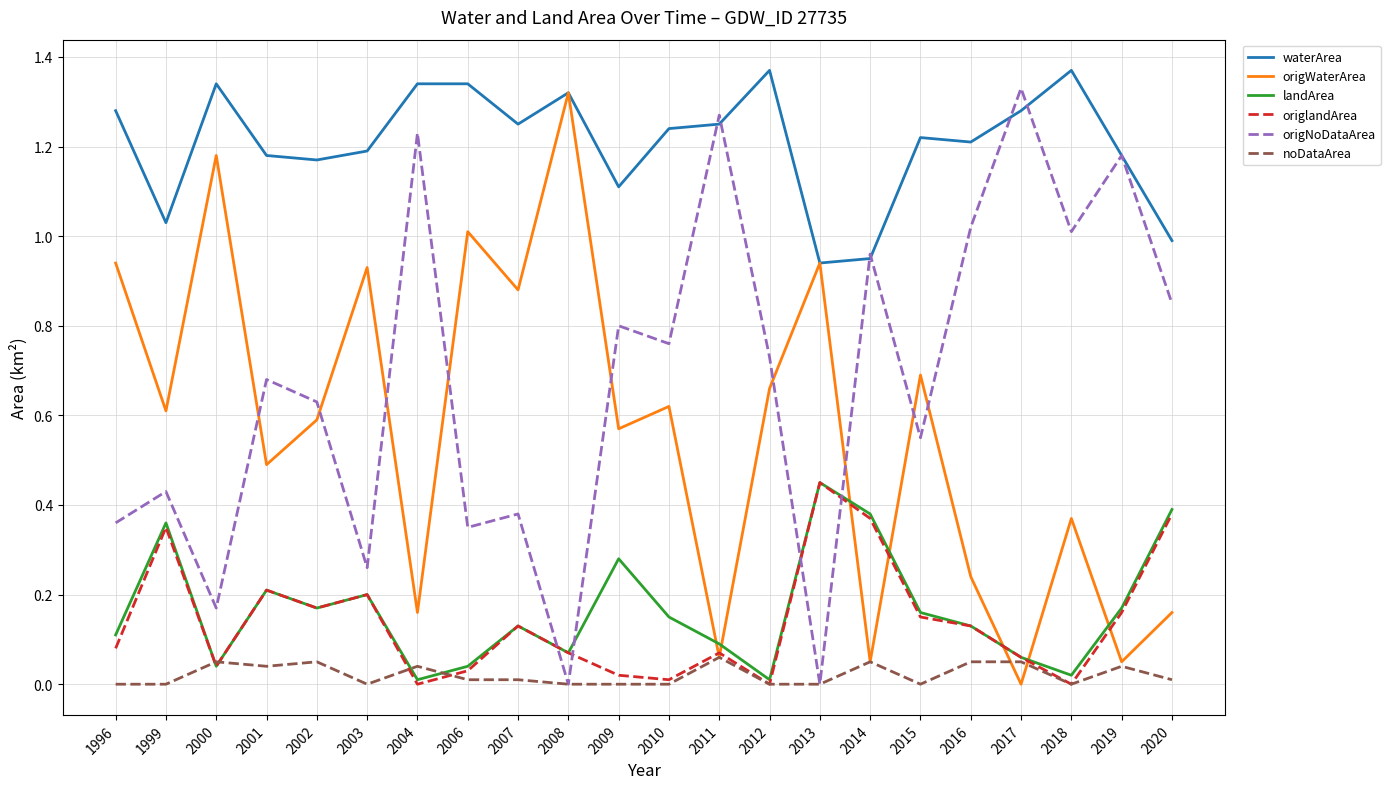

What is the sum of all origWaterArea values?

12.5